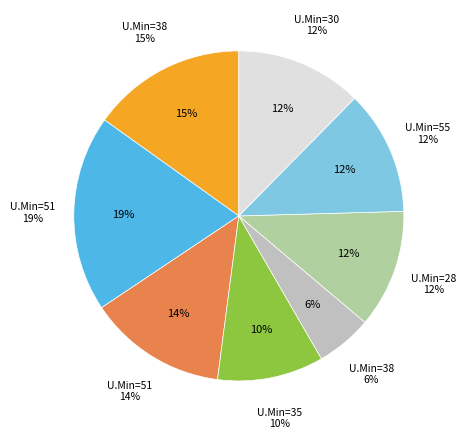

What percentage is the 35 slice, to the nearest percent?

10%